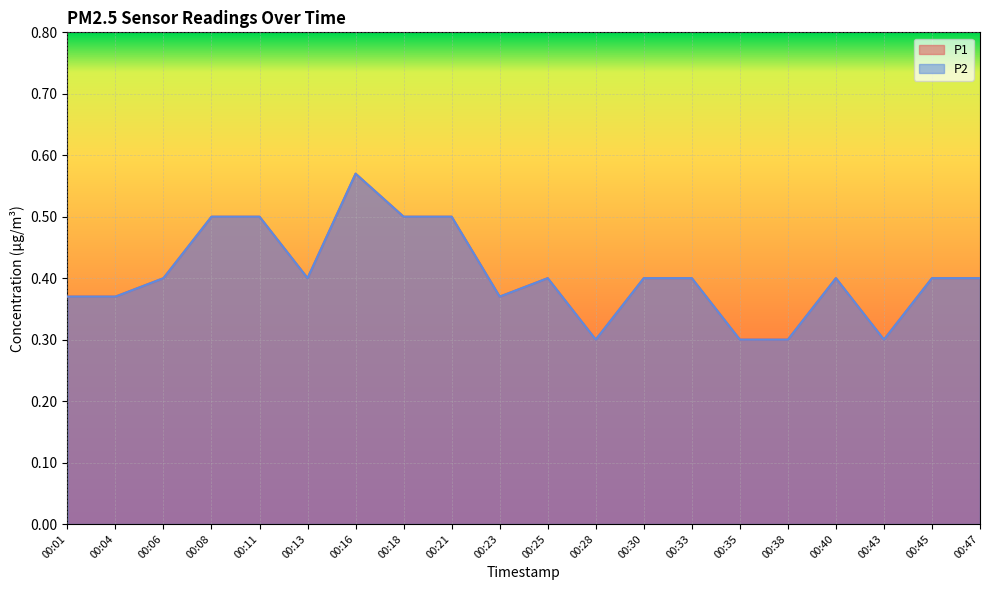

Reading right to left, extract all data points from this chart.

P1: 00:47=0.4	00:45=0.4	00:43=0.3	00:40=0.4	00:38=0.3	00:35=0.3	00:33=0.4	00:30=0.4	00:28=0.3	00:25=0.4	00:23=0.4	00:21=0.5	00:18=0.5	00:16=0.6	00:13=0.4	00:11=0.5	00:08=0.5	00:06=0.4	00:04=0.4	00:01=0.4
P2: 00:47=0.4	00:45=0.4	00:43=0.3	00:40=0.4	00:38=0.3	00:35=0.3	00:33=0.4	00:30=0.4	00:28=0.3	00:25=0.4	00:23=0.4	00:21=0.5	00:18=0.5	00:16=0.6	00:13=0.4	00:11=0.5	00:08=0.5	00:06=0.4	00:04=0.4	00:01=0.4